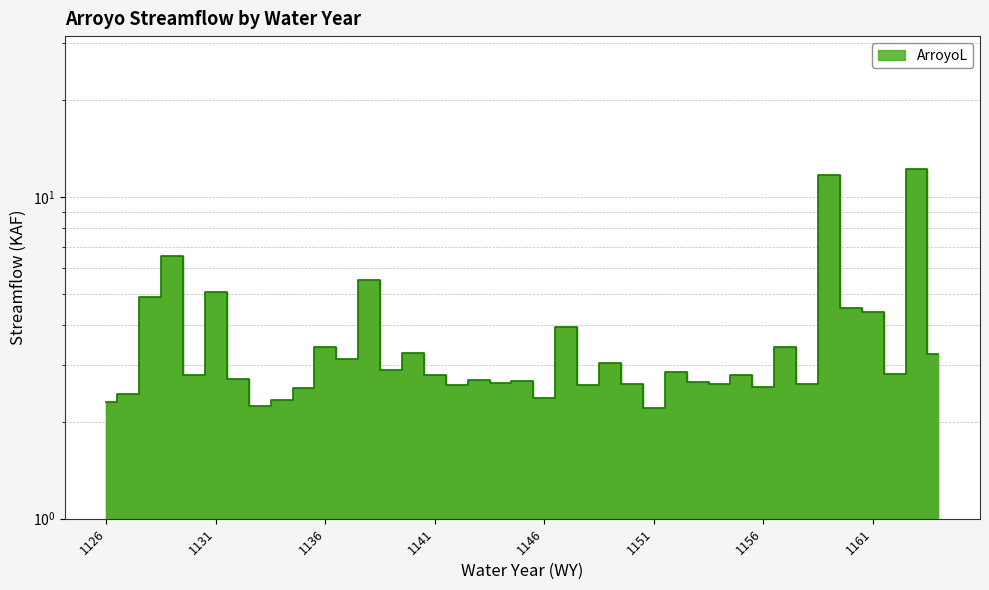

What is the change in value from 1127 to 1153?

+0.2